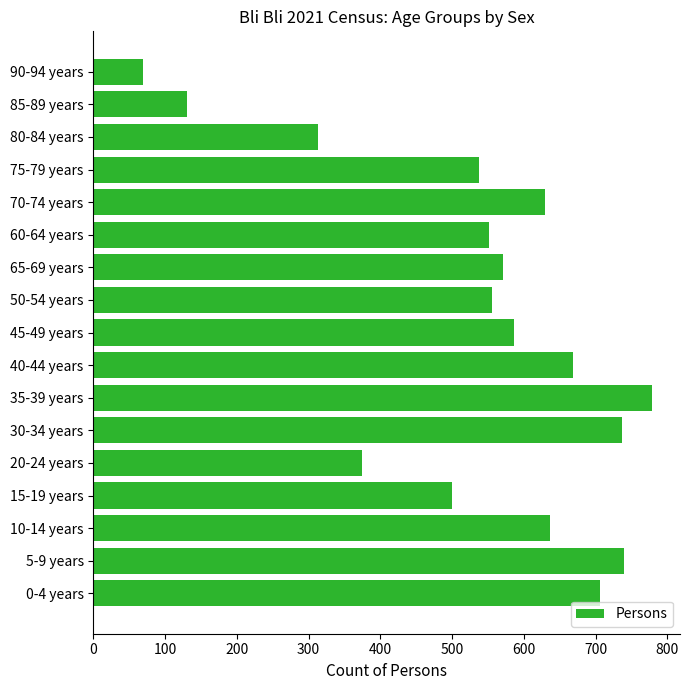

The chart shows a value of 266 at 15-19 years. True or false?

False